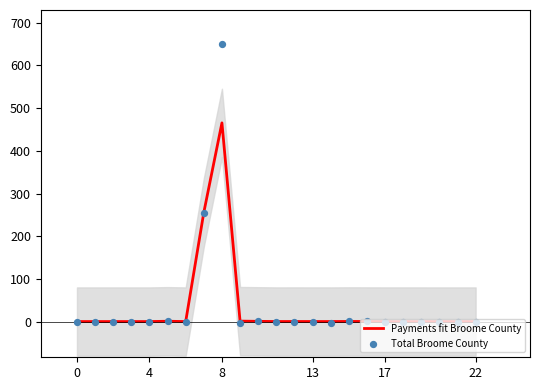

Which series has the widest spread of Y values?

Total Broome County